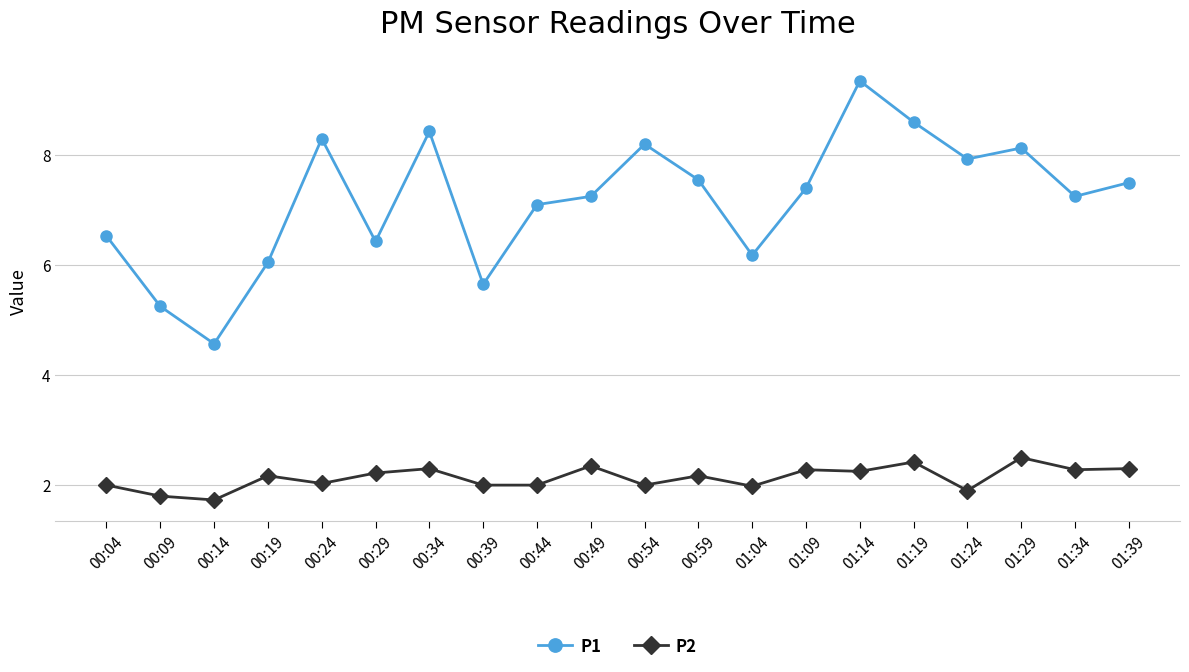

Rank the series by their maximum value, from highest to lowest.

P1, P2